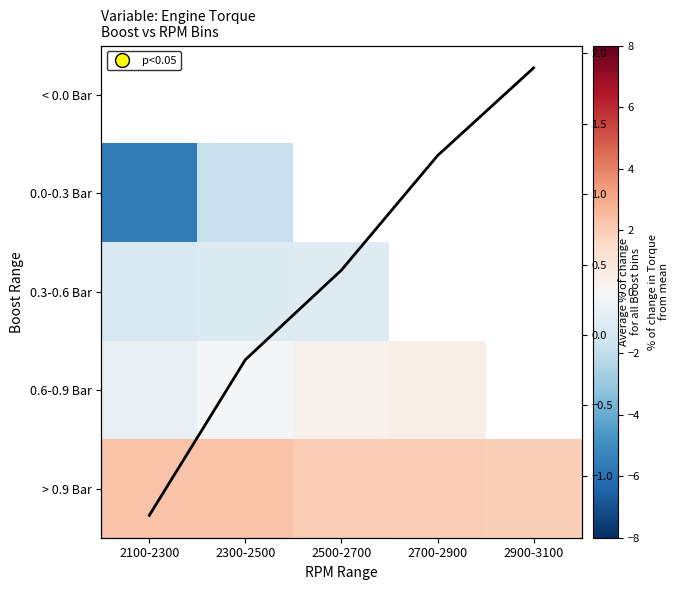

Is the value of 0.3-0.6 Bar at 2900-3100 greater than the value of 0.0-0.3 Bar at 2700-2900?

No